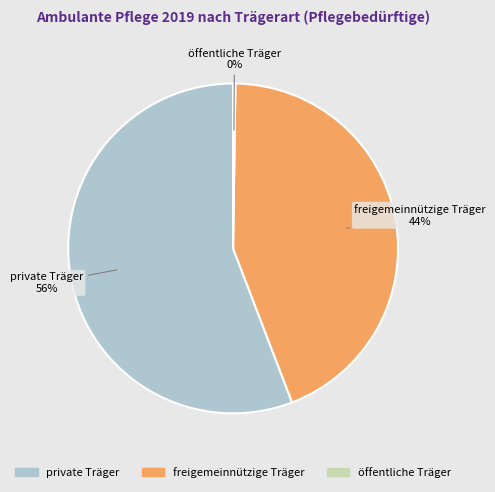

Combined, do freigemeinnützige Träger and private Träger account for over 50%?

Yes